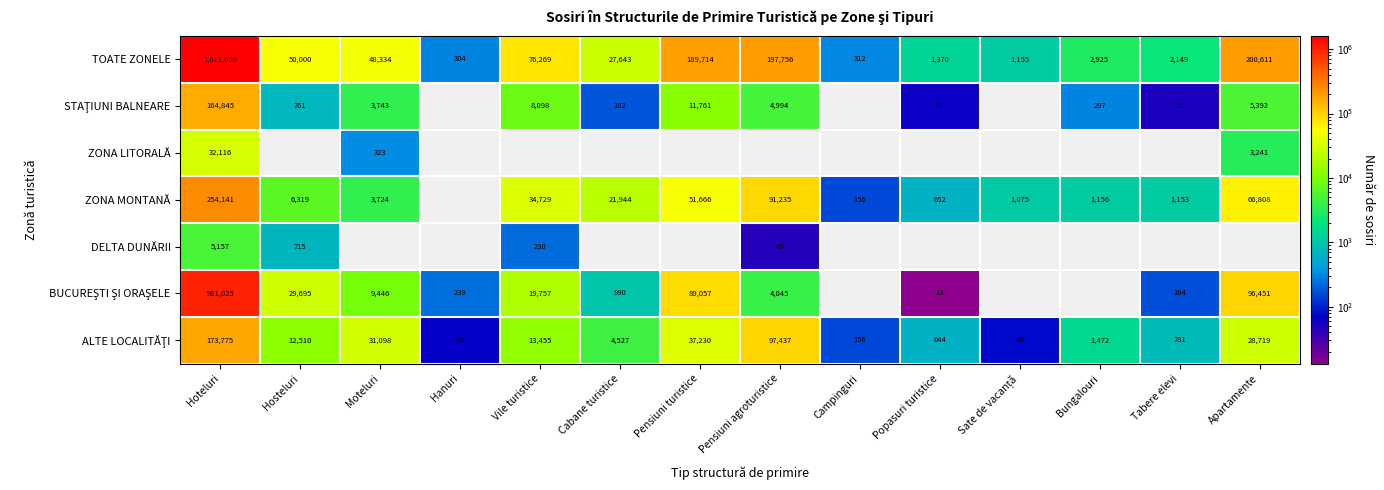

The value of ZONA MONTANĂ at Bungalouri is 1519. True or false?

False